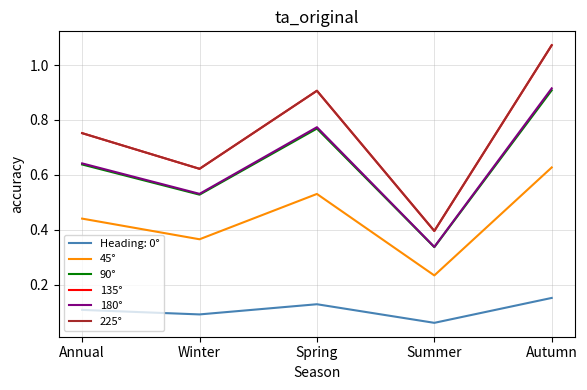

What is the difference between the maximum and minimum values in the 135° series?

0.7